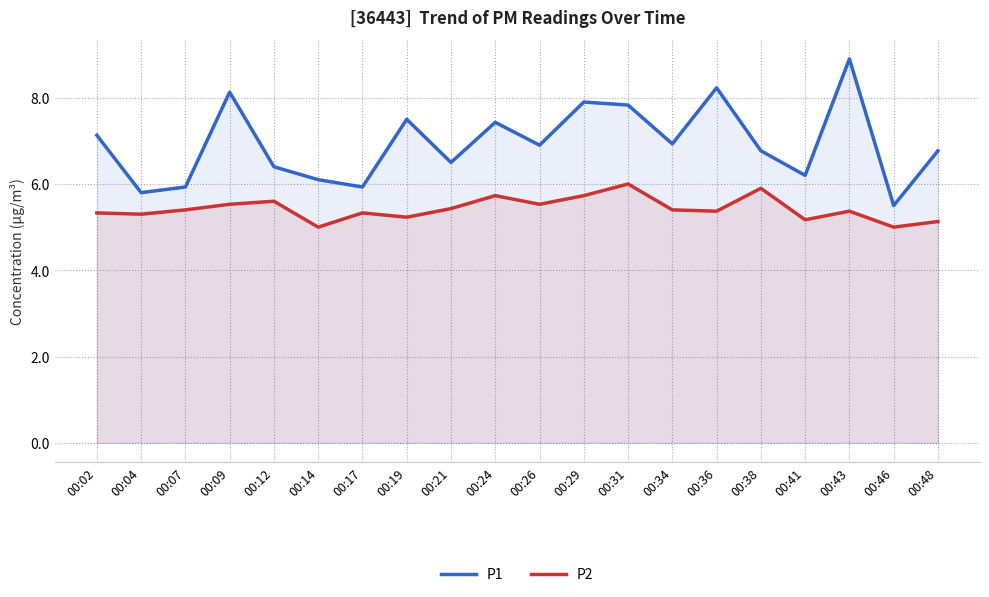

How many values in the P2 series exceed 5?

18